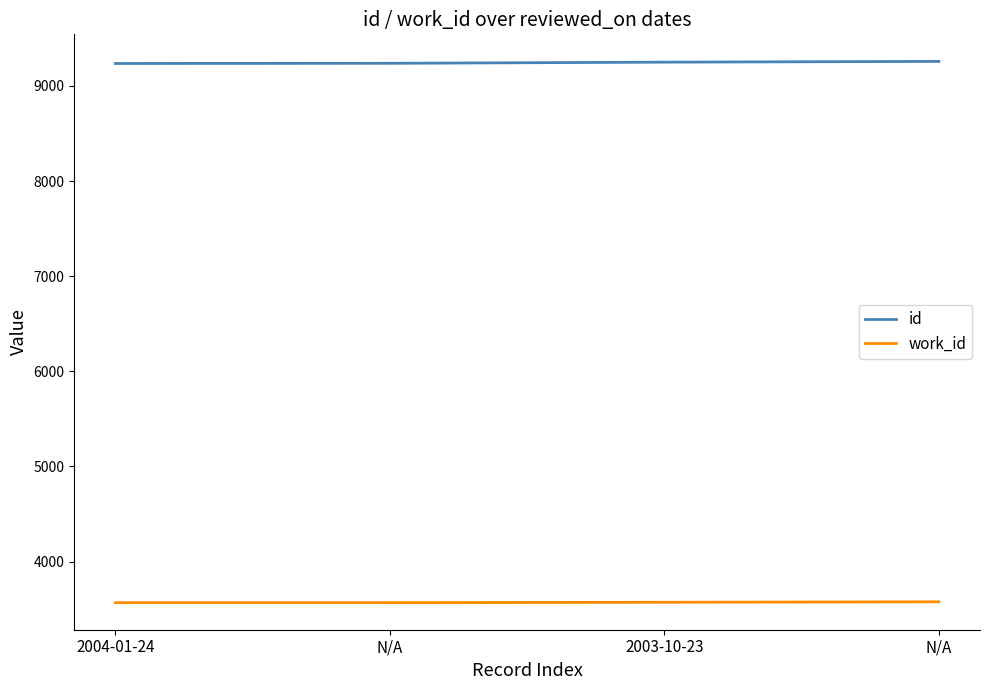

How many lines are shown in the chart?

2